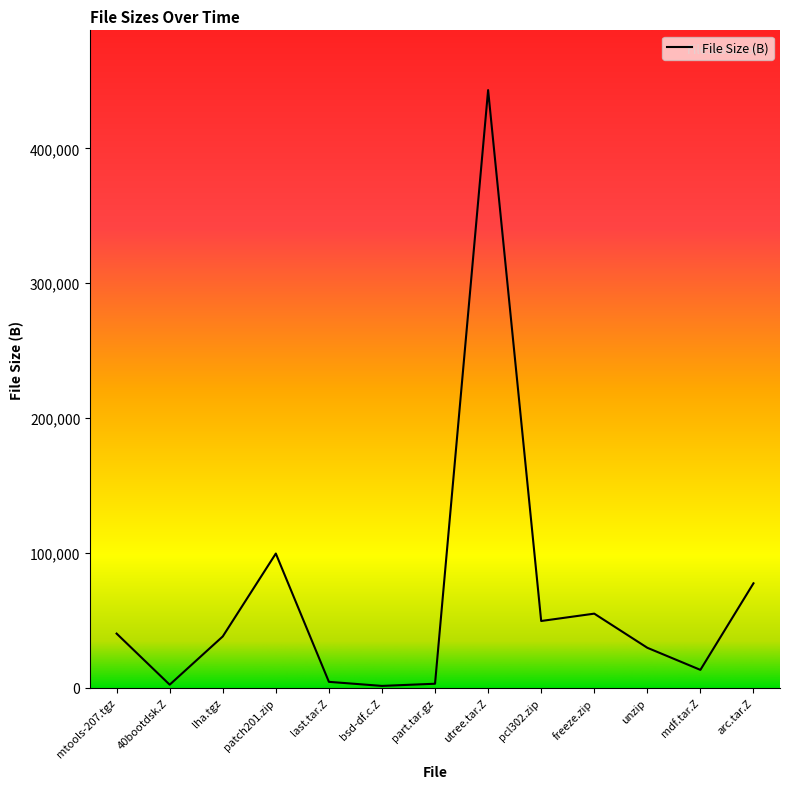

Does the chart display data point markers on the line(s)?

No